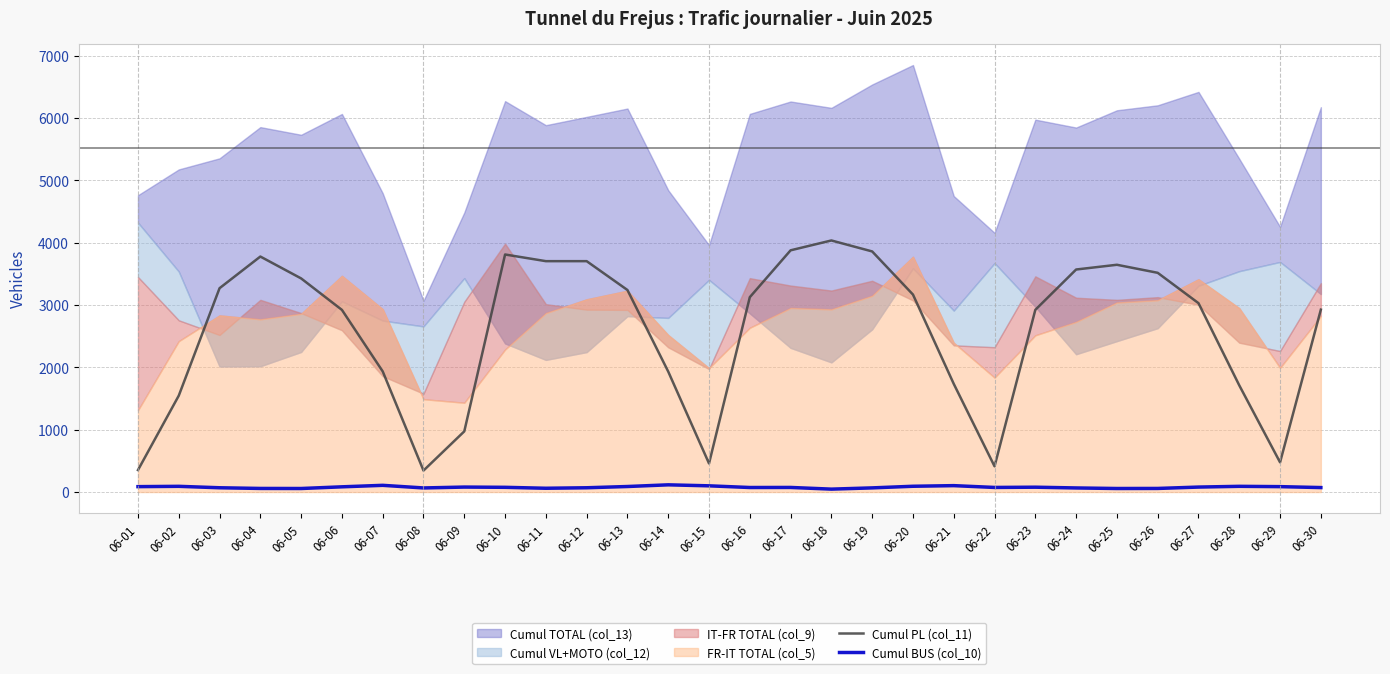

Reading left to right, extract all data points from this chart.

Cumul PL (col_11): 06-01=353	06-02=1547	06-03=3271	06-04=3779	06-05=3428	06-06=2923	06-07=1936	06-08=345	06-09=974	06-10=3812	06-11=3705	06-12=3705	06-13=3242	06-14=1933	06-15=459	06-16=3127	06-17=3879	06-18=4037	06-19=3861	06-20=3169	06-21=1736	06-22=413	06-23=2924	06-24=3571	06-25=3647	06-26=3518	06-27=3031	06-28=1712	06-29=477	06-30=2927
Cumul BUS (col_10): 06-01=87	06-02=92	06-03=69	06-04=58	06-05=57	06-06=84	06-07=108	06-08=66	06-09=80	06-10=76	06-11=61	06-12=69	06-13=89	06-14=116	06-15=100	06-16=73	06-17=74	06-18=47	06-19=67	06-20=93	06-21=103	06-22=74	06-23=78	06-24=66	06-25=57	06-26=58	06-27=80	06-28=92	06-29=87	06-30=72